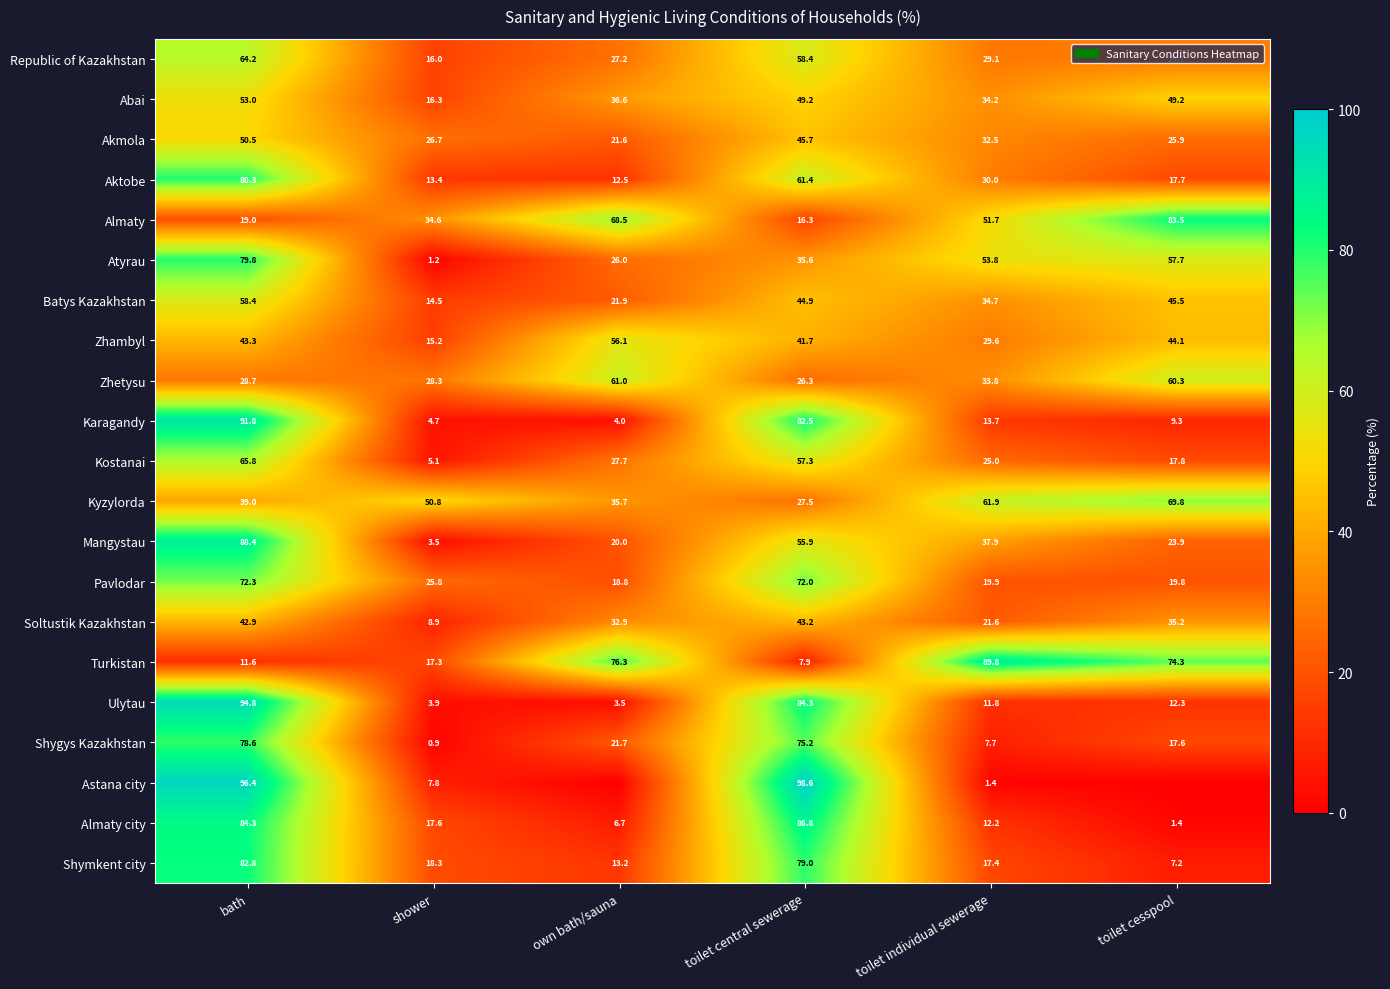

What is the difference between the highest and lowest values at bath?

84.8